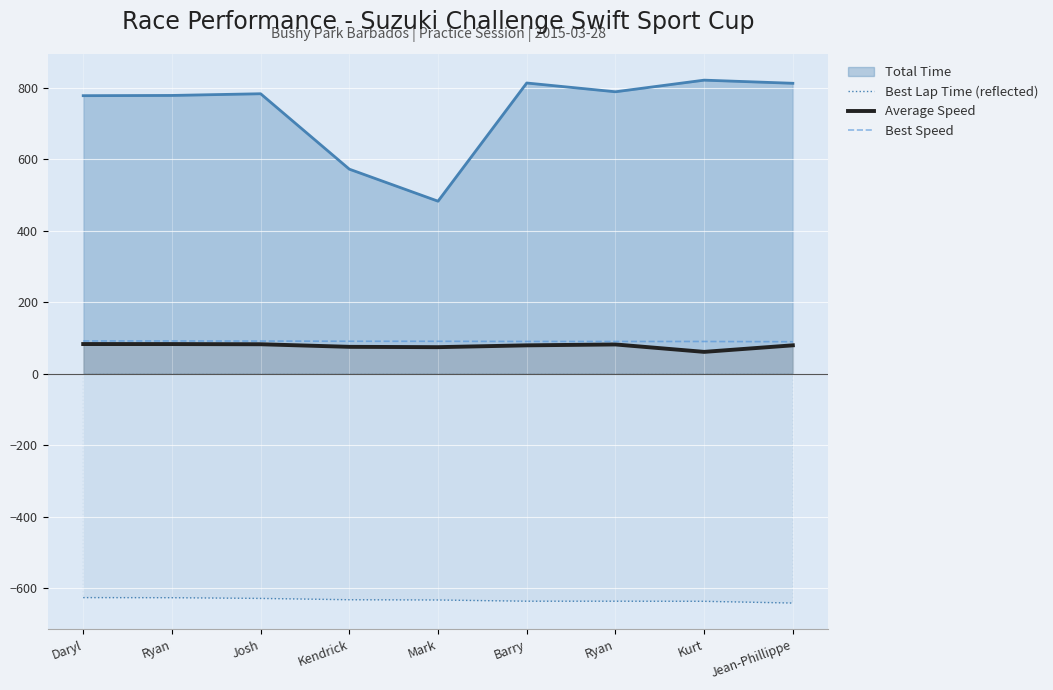

Which label corresponds to the smallest value in the chart?

Jean-Phillippe